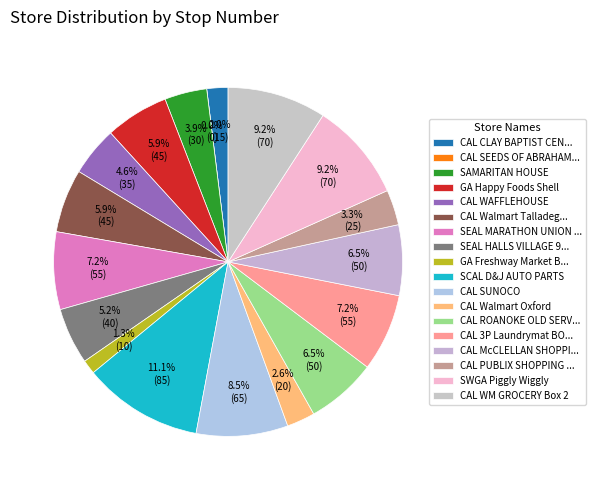

To the nearest percent, what is the difference between the largest and smallest slice percentages?

11%